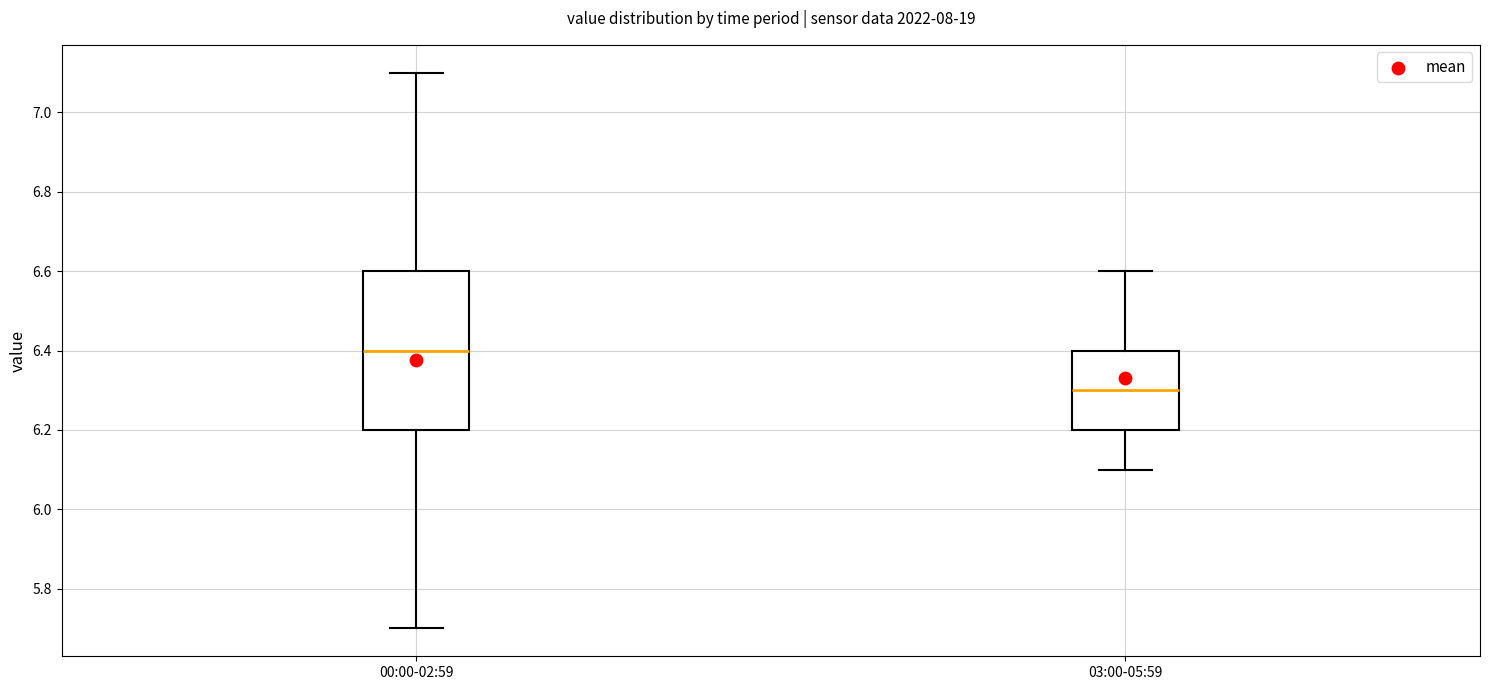

Which box's median line is the highest?

00:00-02:59